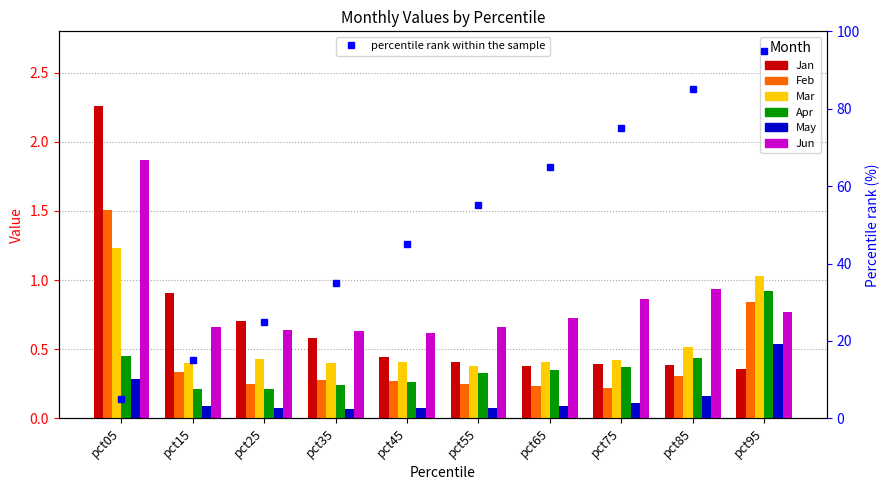

Between pct15 and pct95, which is larger?

pct15